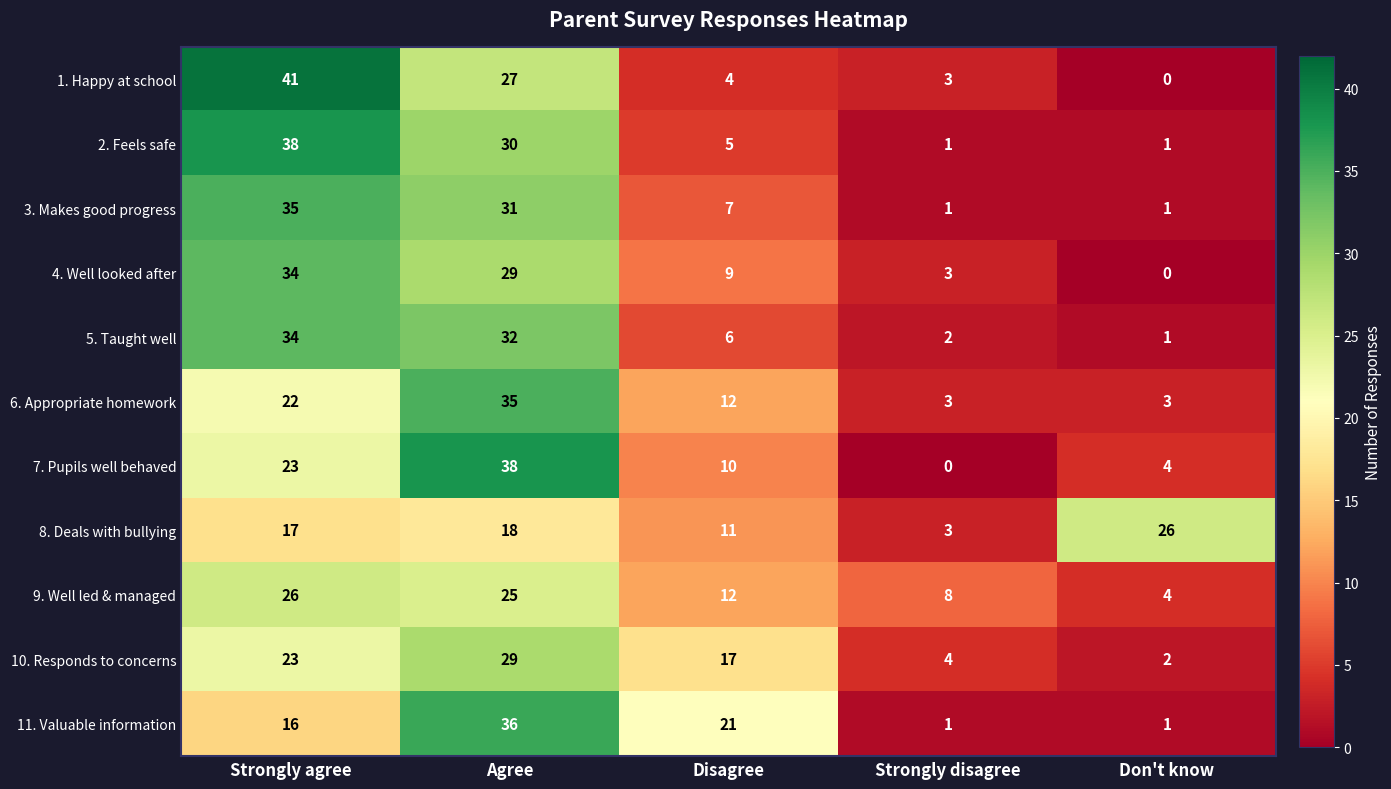

At which category is the sum across all series the highest?

Agree